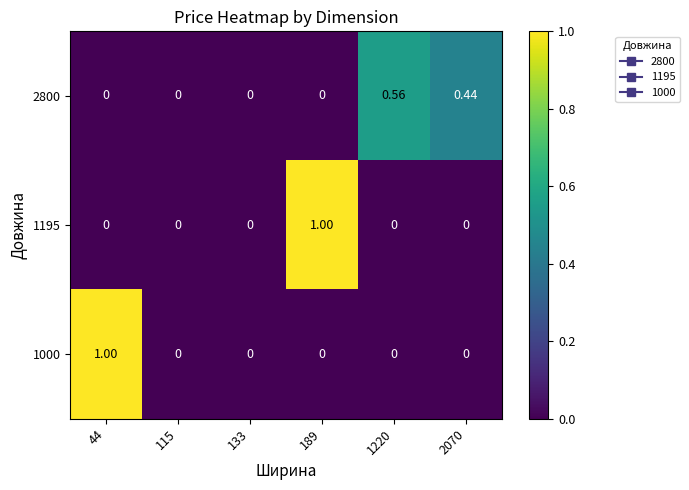

Reading left to right, extract all data points from this chart.

2800: 44=0.0	115=0.0	133=0.0	189=0.0	1220=0.6	2070=0.4
1195: 44=0.0	115=0.0	133=0.0	189=1.0	1220=0.0	2070=0.0
1000: 44=1.0	115=0.0	133=0.0	189=0.0	1220=0.0	2070=0.0